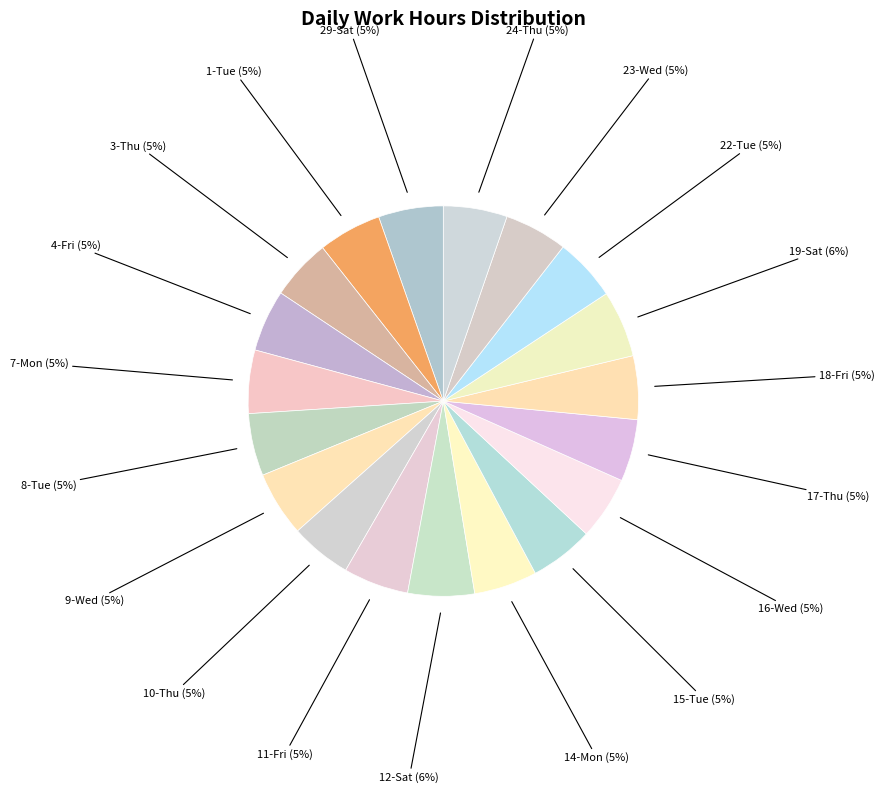

Does any single category account for the majority?

No